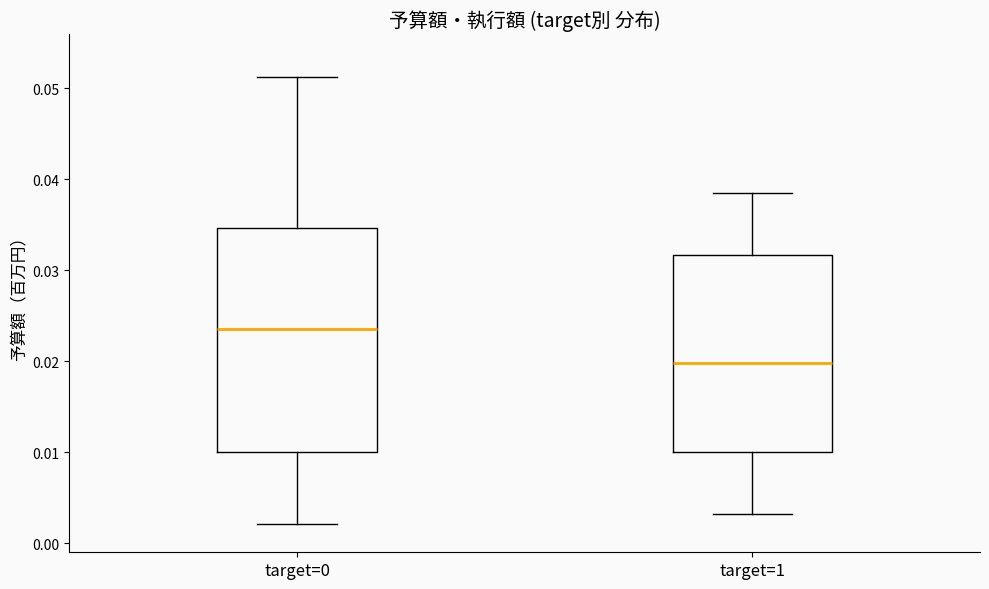

Reading left to right, read every box against the y-axis: the position of its median line, the range the box covers, and the ends of its whiskers. The values are not printed on the chart, so give them approximately, as read against the axis.

target=0: median 0.024, box 0.010 to 0.035, whiskers 0.002 to 0.051
target=1: median 0.020, box 0.010 to 0.032, whiskers 0.003 to 0.039